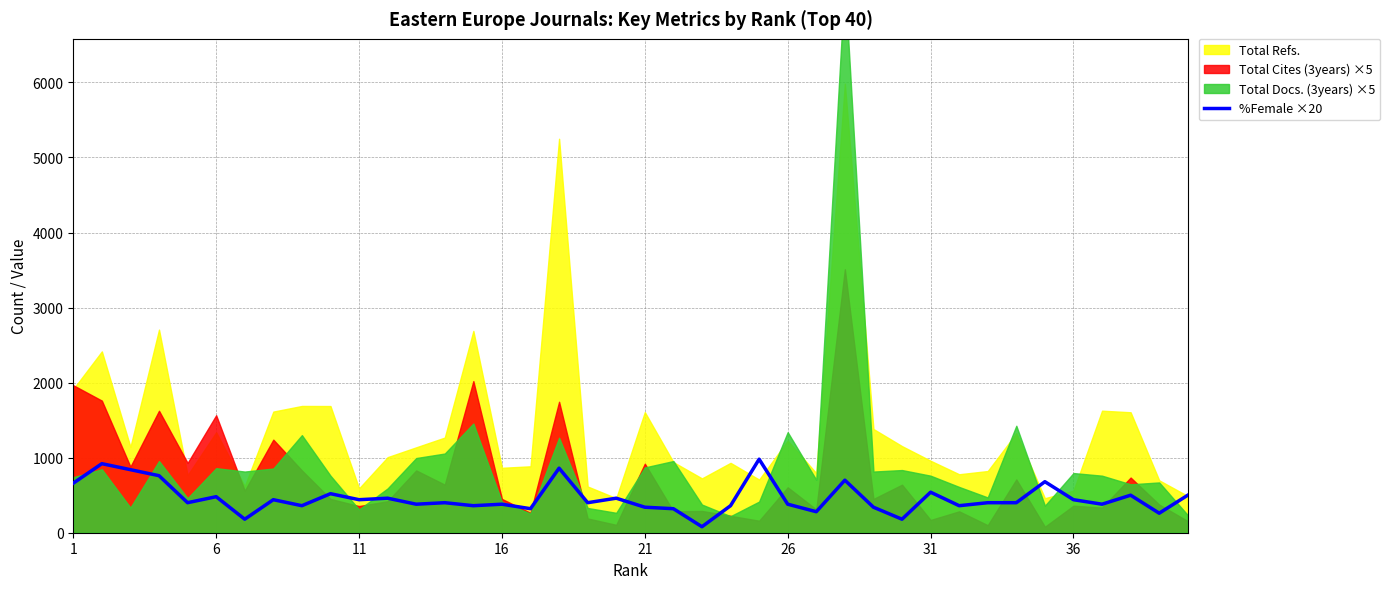

True or false: there are more than 2 points higher than both neighbors.

True